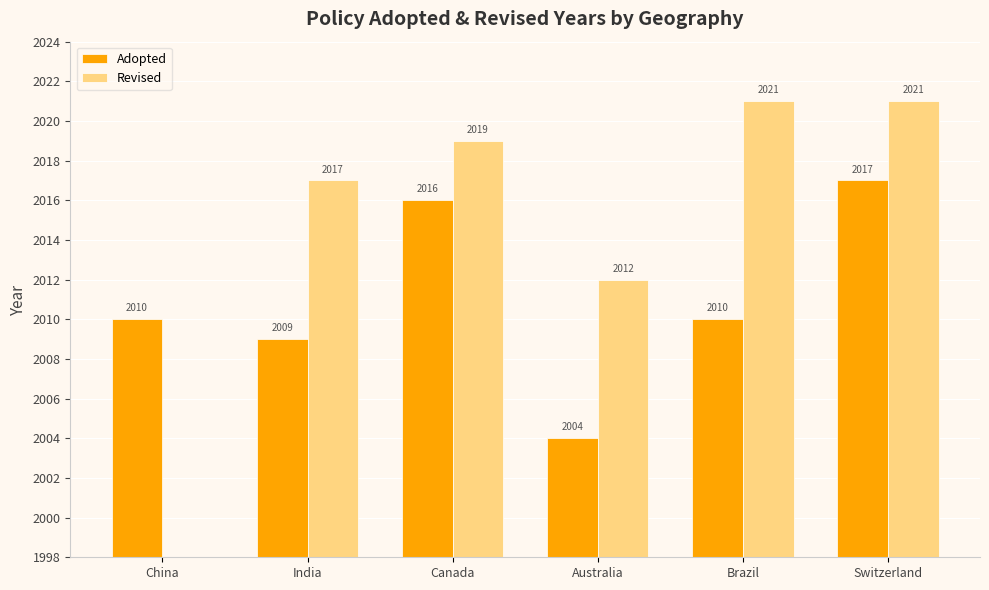

Reading left to right, transcribe all the data shown in this chart.

Adopted: China=2010	India=2009	Canada=2016	Australia=2004	Brazil=2010	Switzerland=2017
Revised: China=0	India=2017	Canada=2019	Australia=2012	Brazil=2021	Switzerland=2021